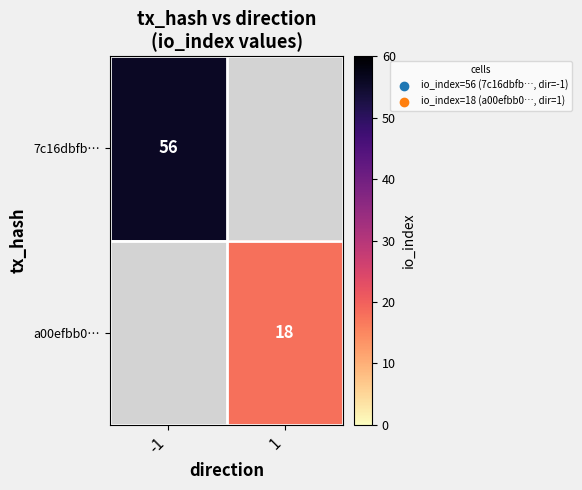

The value of a00efbb0… at 1 is 30. True or false?

False